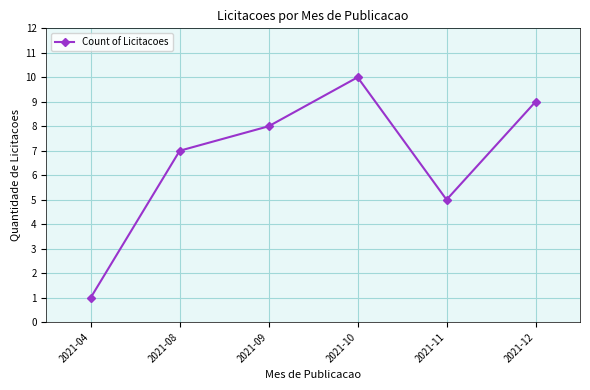

Where is the data nearest to the value 5?

2021-11